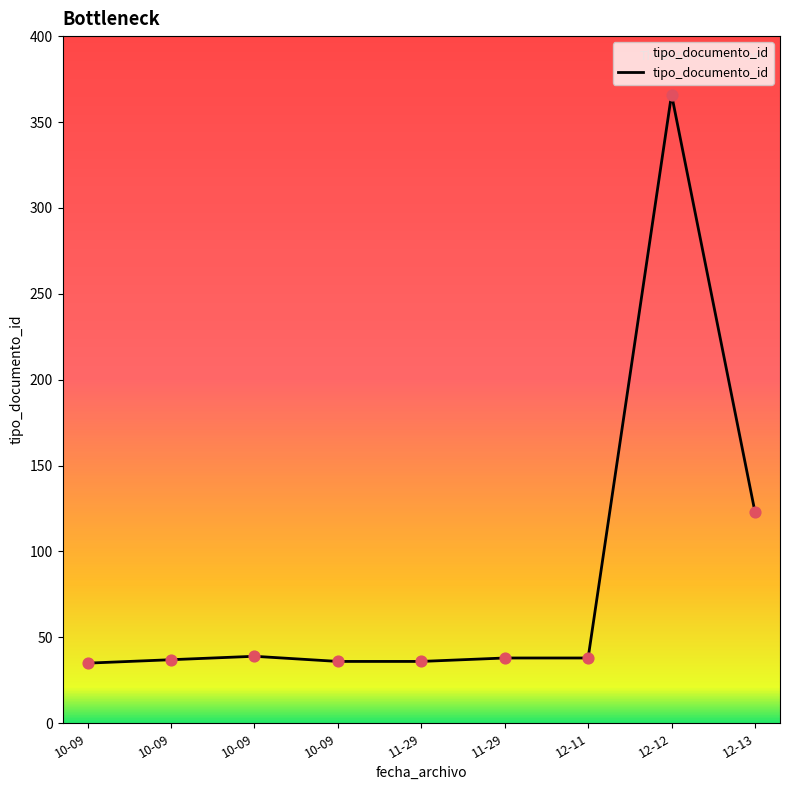

How many lines are shown in the chart?

1